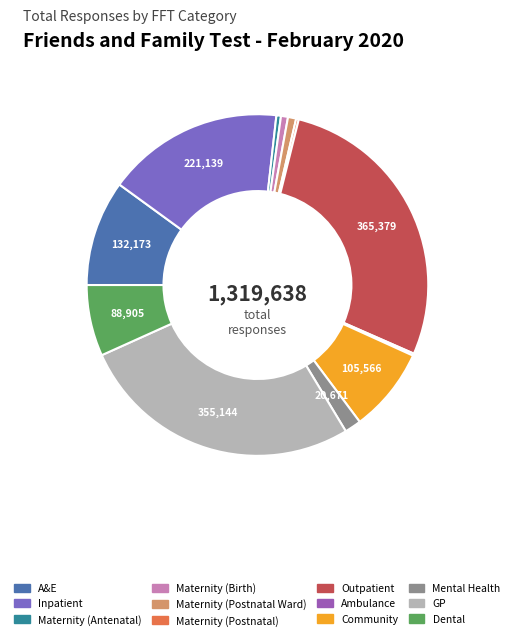

Is there a majority slice in this chart?

No